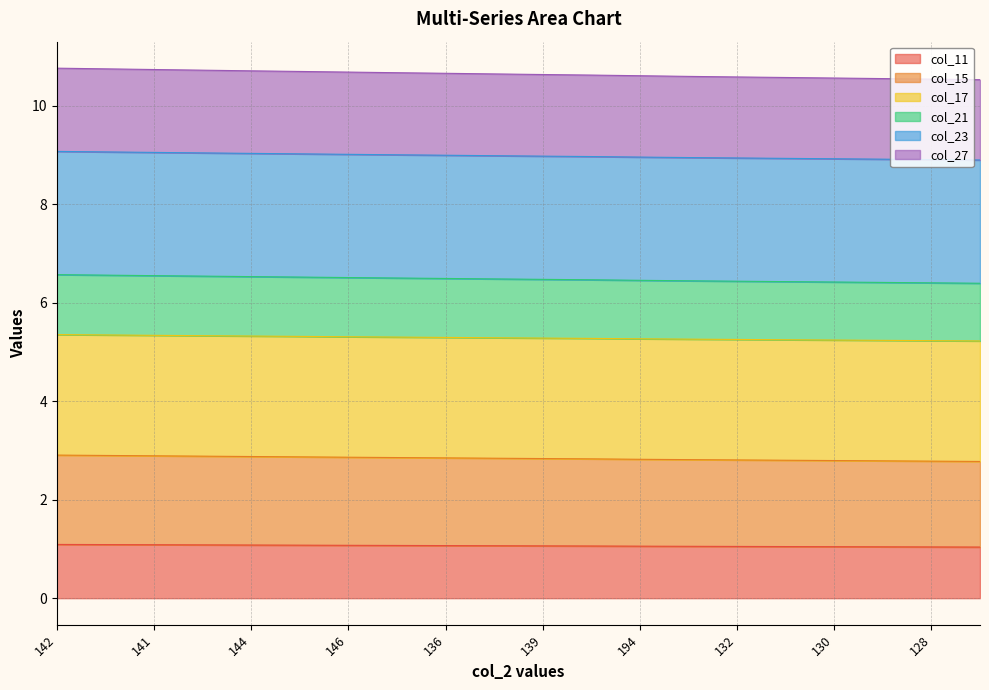

True or false: col_11 has a value of 0.6 at 146.

False